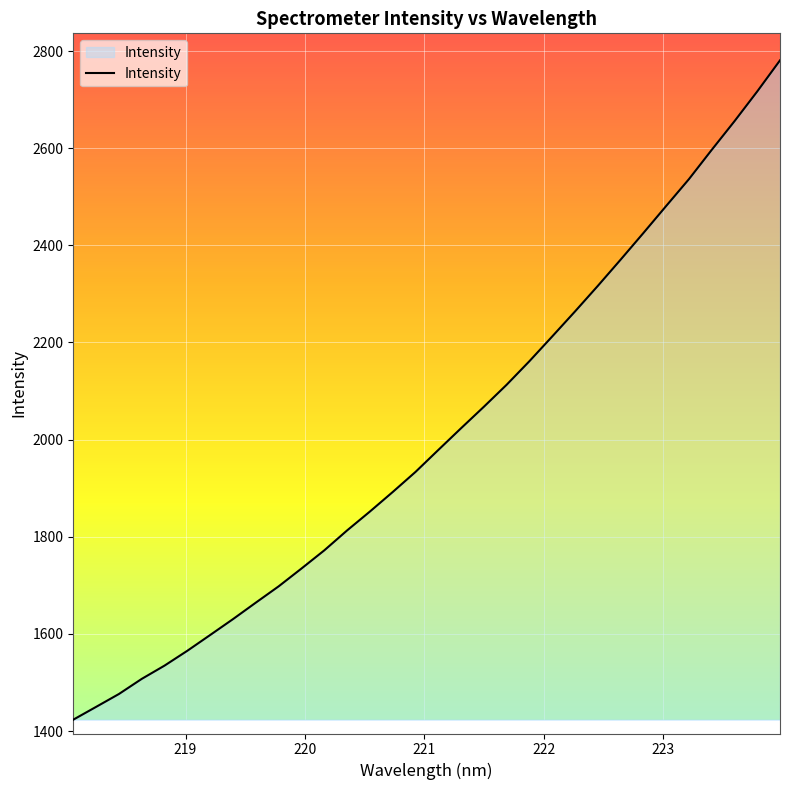

What is the difference between the maximum and minimum values?

1357.5